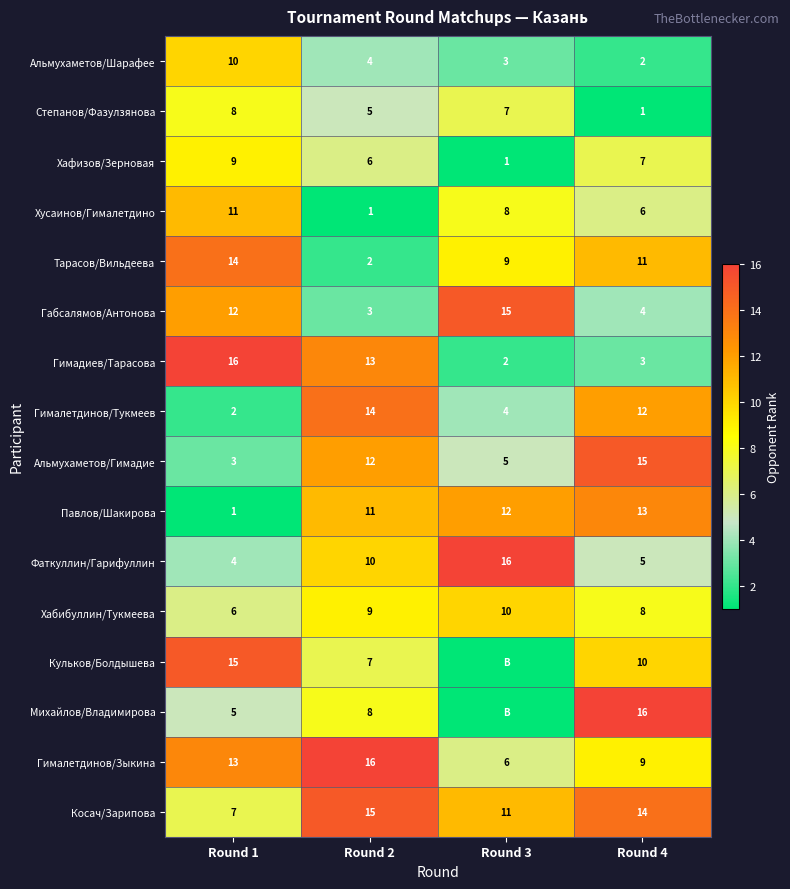

What is the sum of the Фаткуллин/Гарифуллин values at Round 3 and Round 4?

21